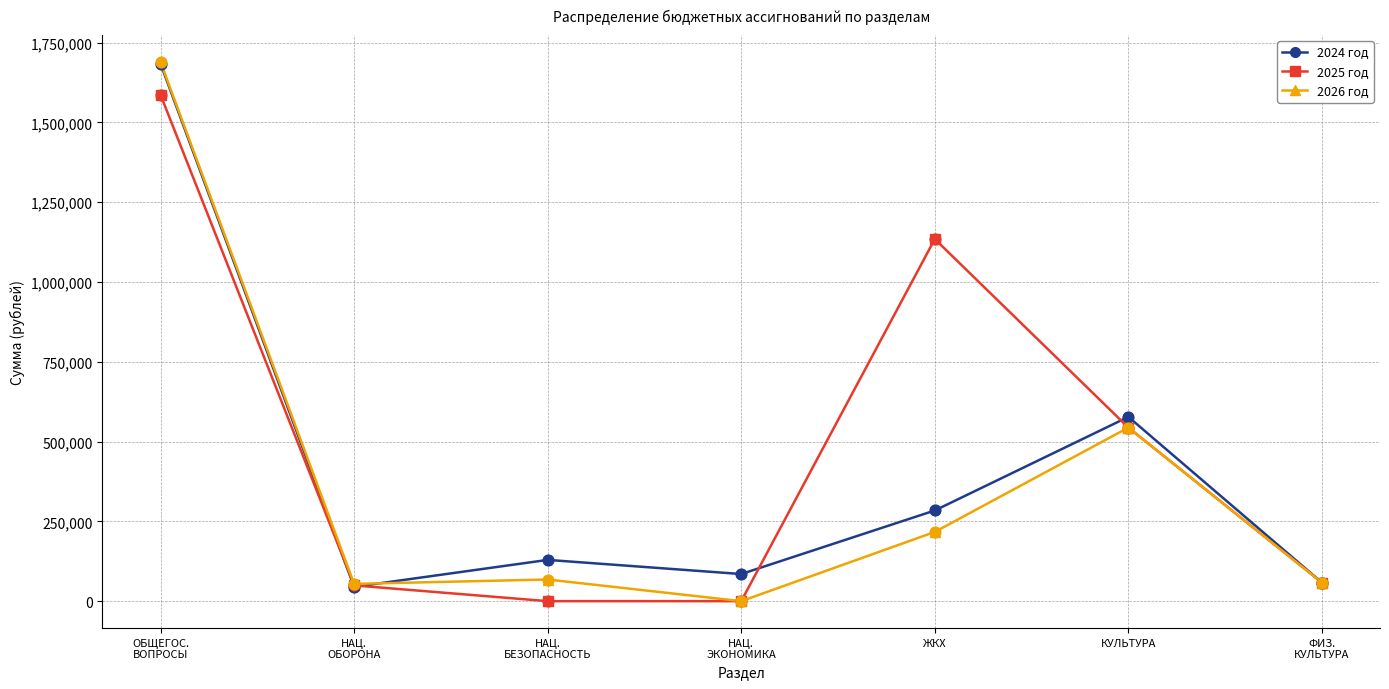

What is the value of the 2024 год point at the 6th from the left?

577422.0